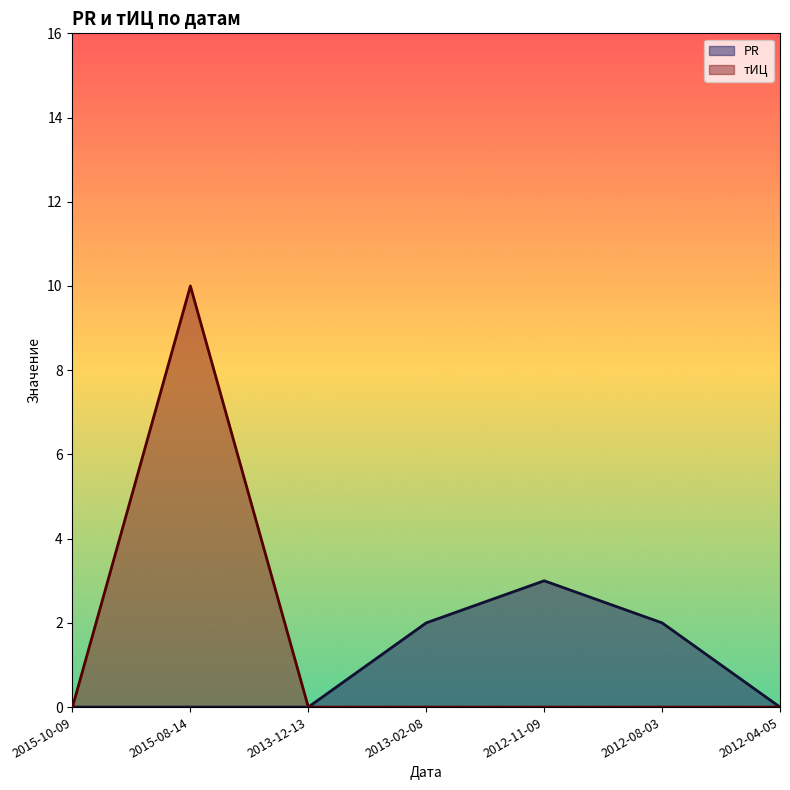

How many lines are shown in the chart?

2